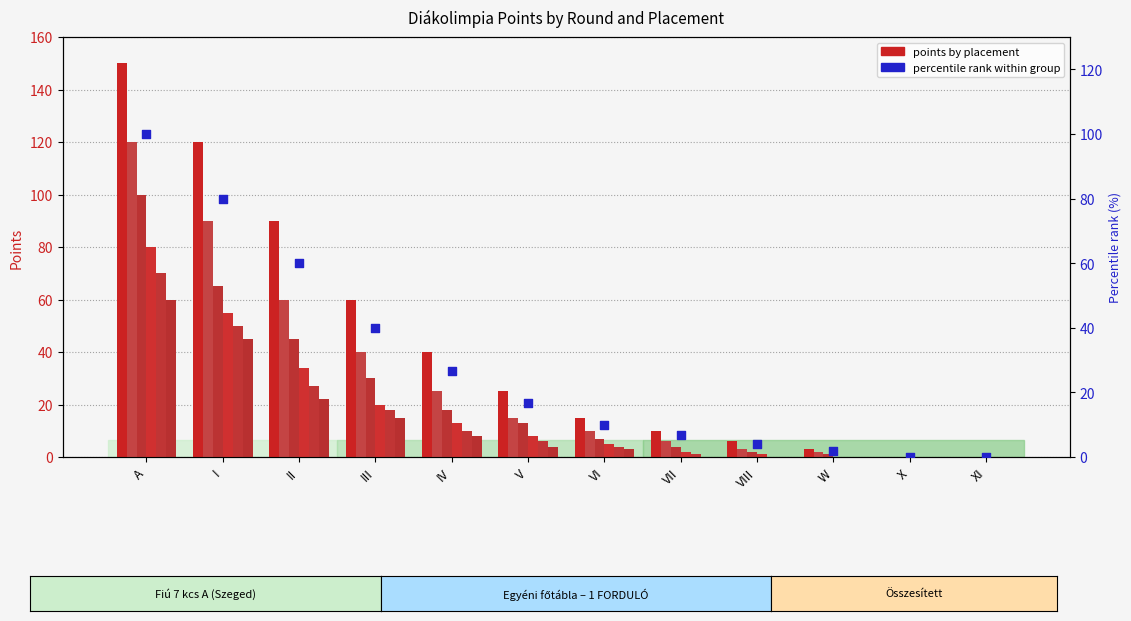

Is the value of 1st place at W greater than the value of 2nd place at VIII?

No